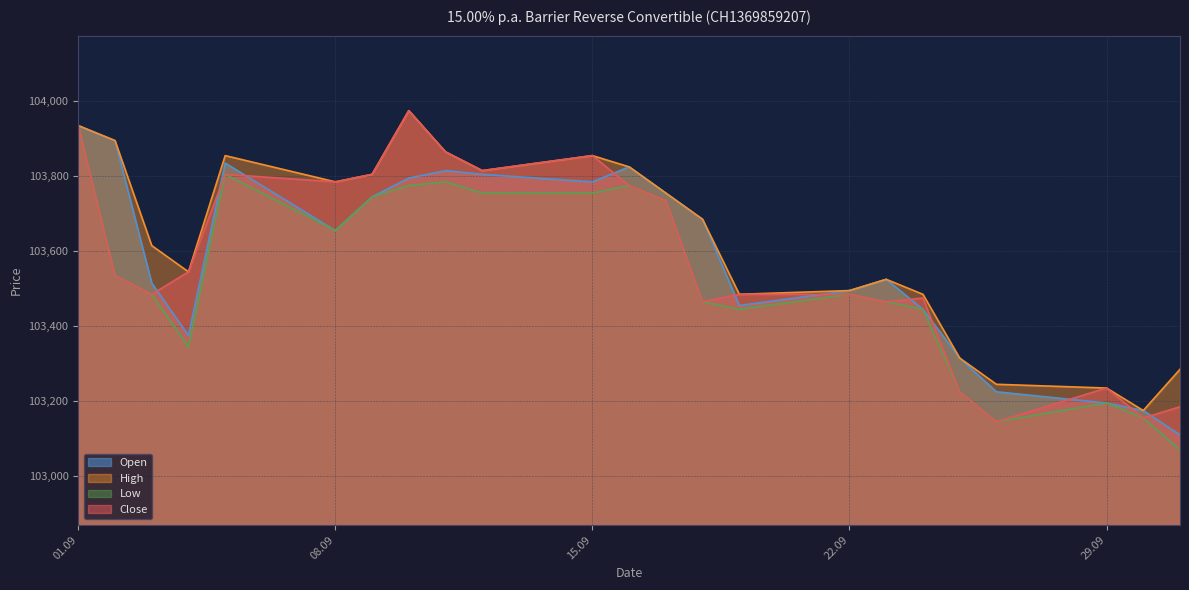

Where is the first local maximum for Low?

05.09.2025